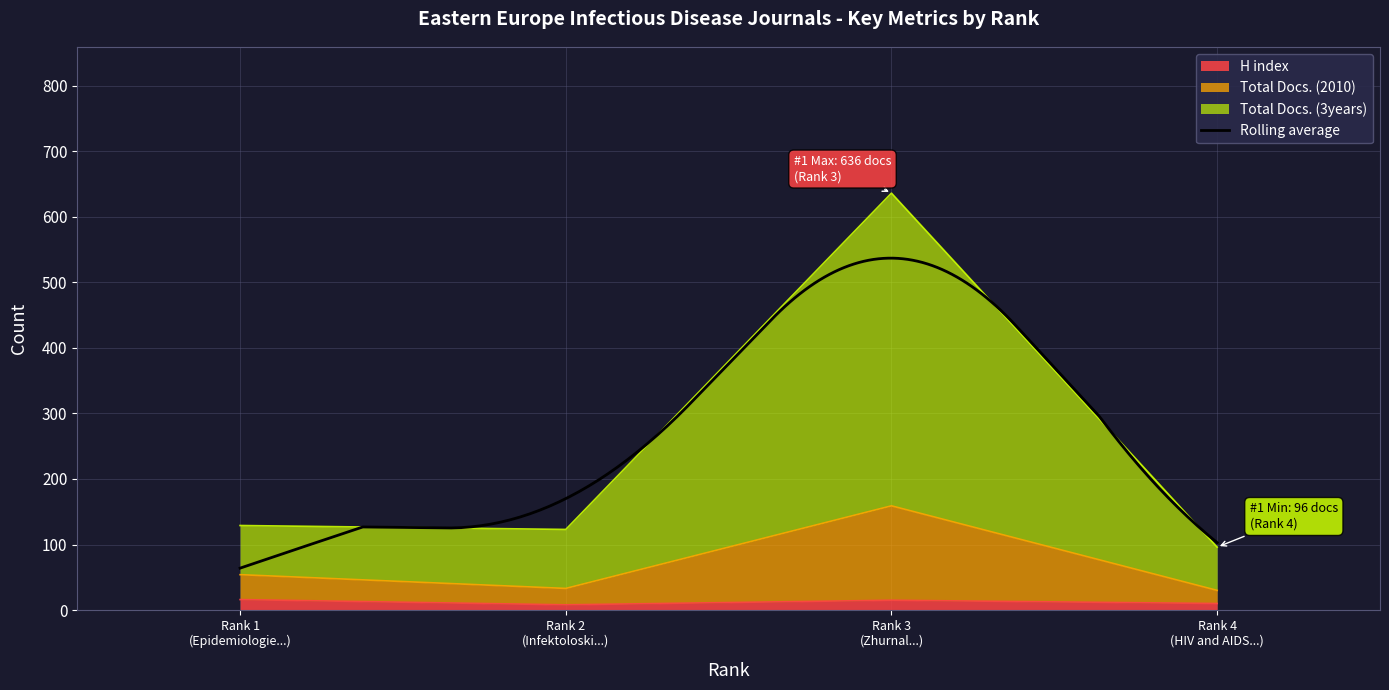

The Total Docs. (2010) series shows 8 at Rank 2 (Infektoloski...). True or false?

False